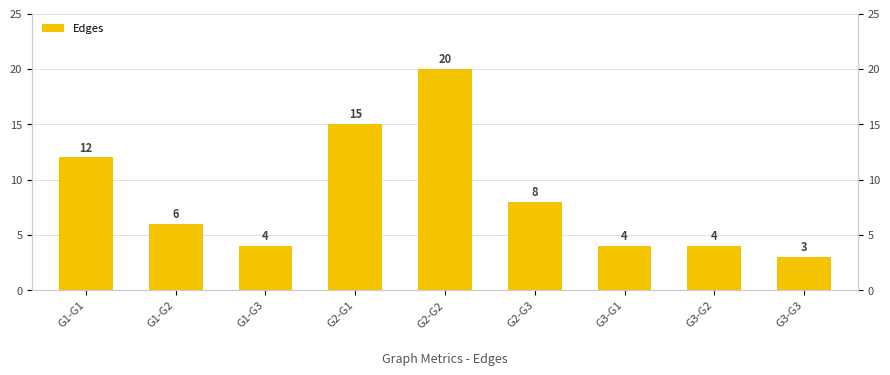

What is the difference between the maximum and minimum values?

17